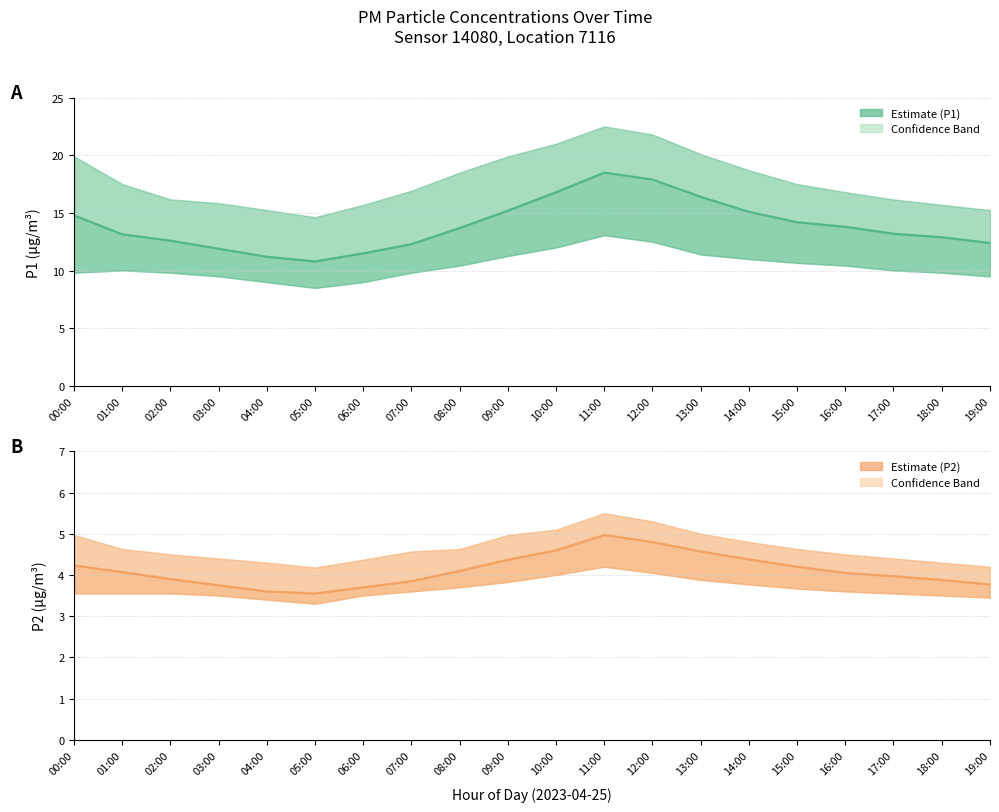

What is the label of the 4th point from the left?

03:00